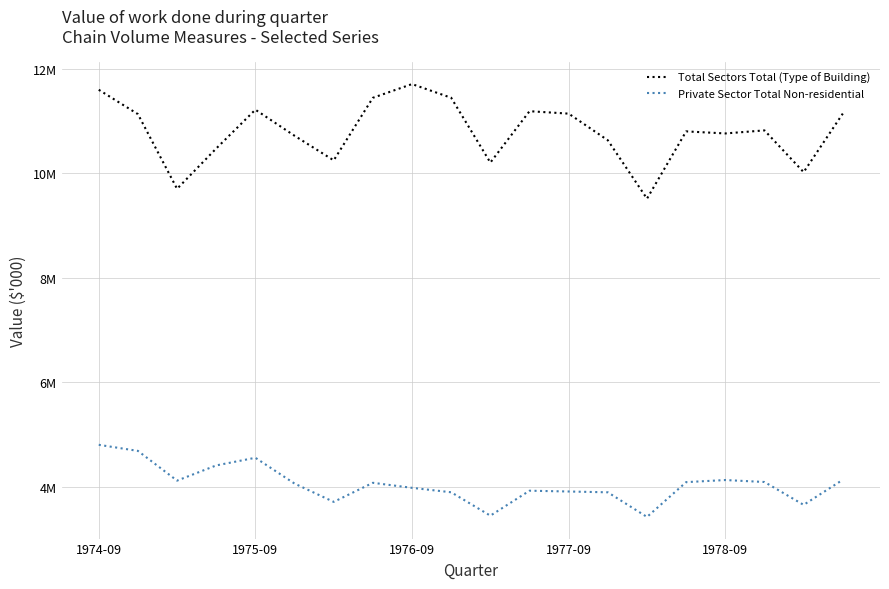

Does the chart have visible grid lines?

Yes